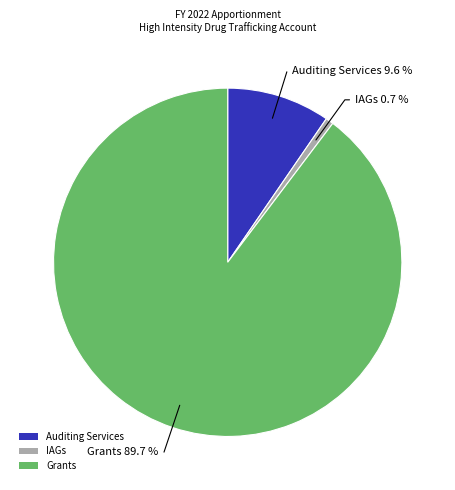

Does any single category account for the majority?

Yes